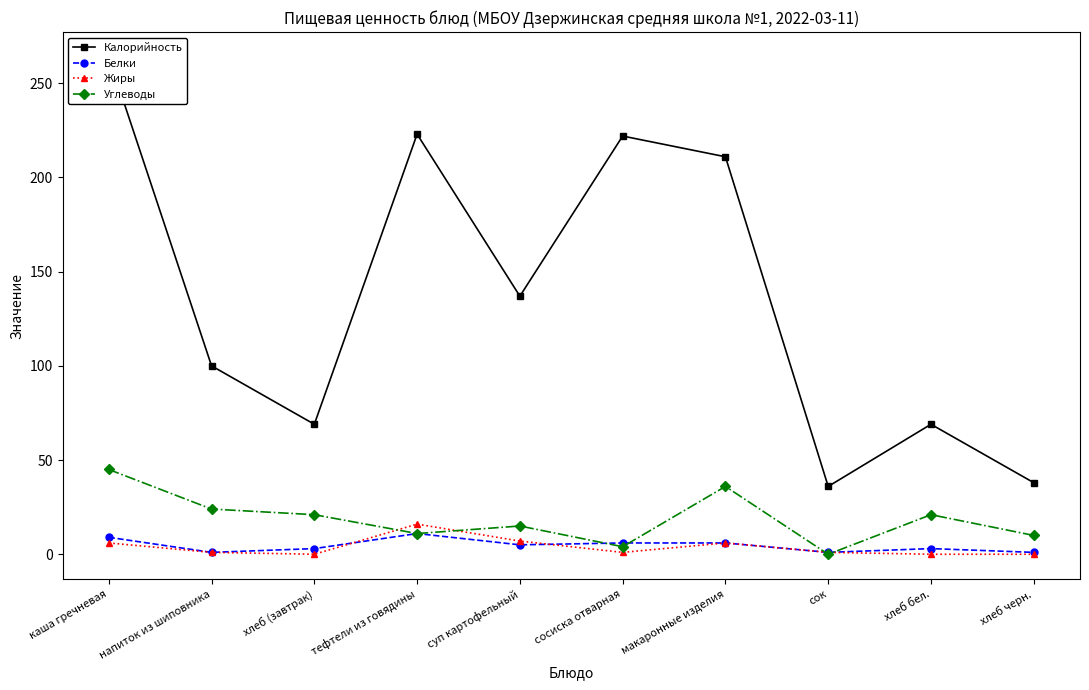

What is the sum of all Белки values?

46